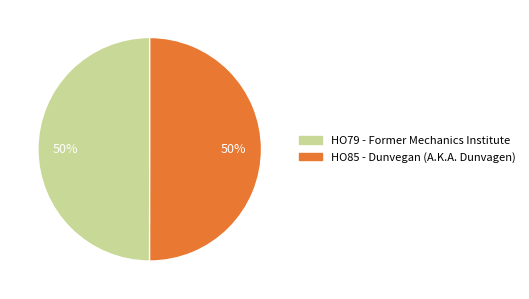

What is the ratio of the value at HO79 - Former Mechanics Institute to the value at HO85 - Dunvegan (A.K.A. Dunvagen)?

1.0